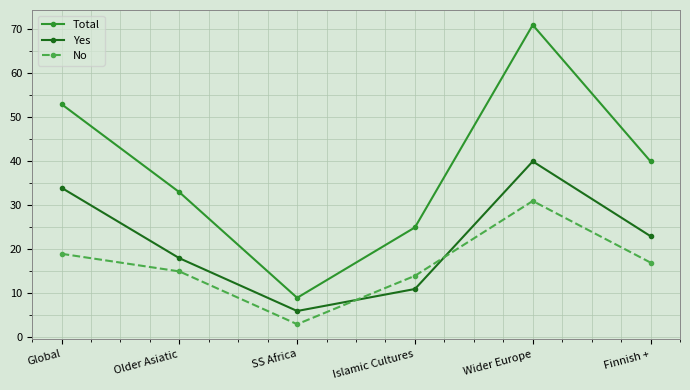

True or false: No and Total intersect in this chart.

False